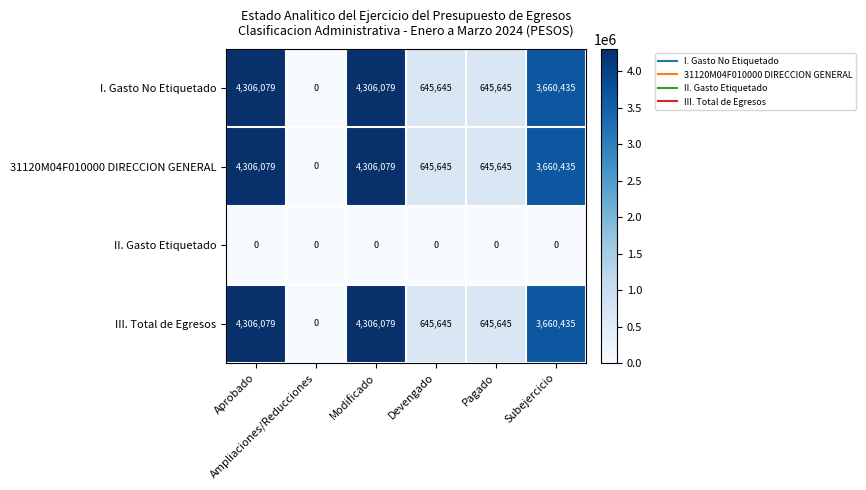

At how many categories does at least one series exceed 2626471?

3